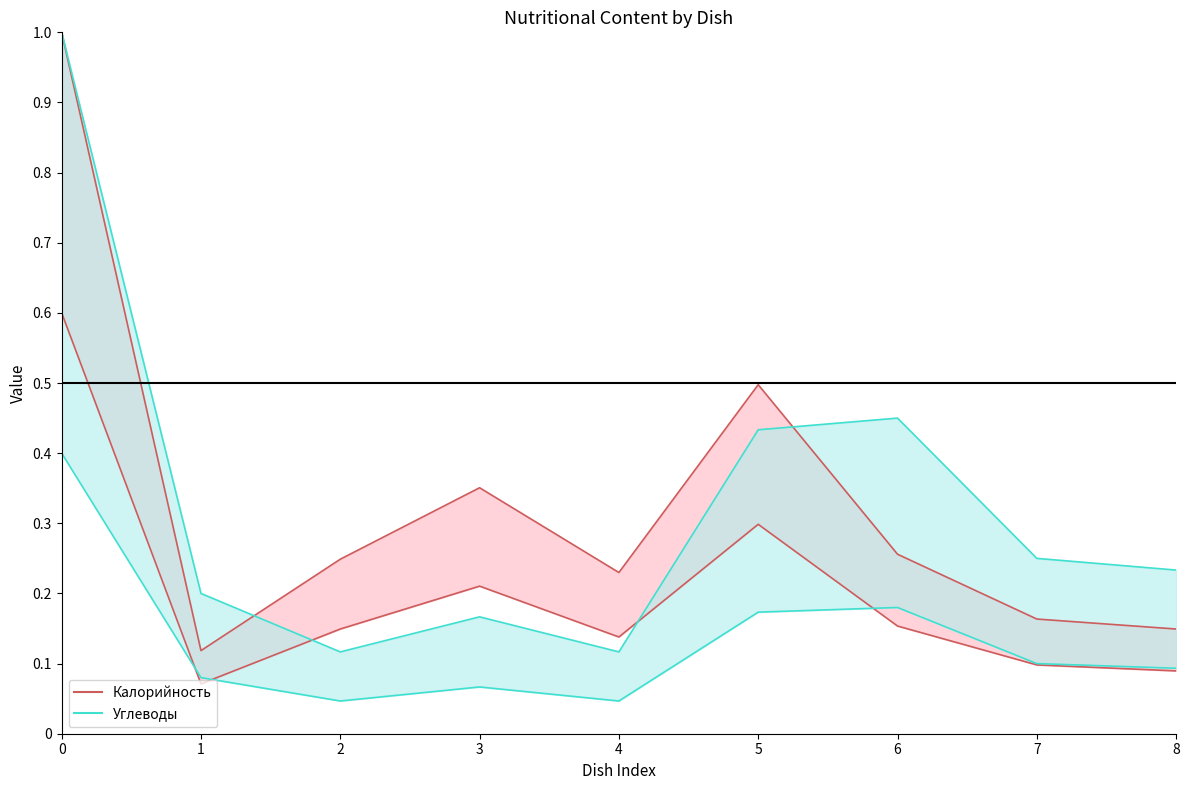

What is the greatest value displayed?

1.0